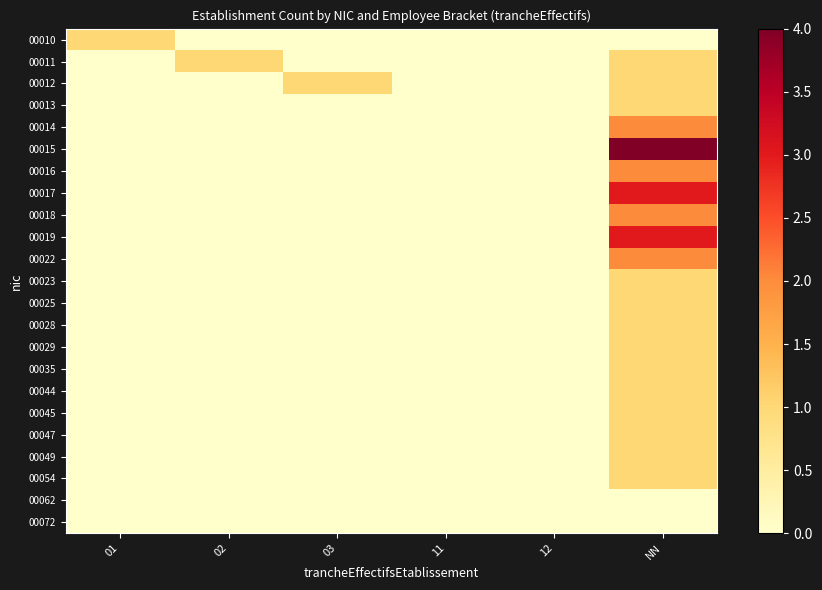

Reading left to right, list all the values displayed in this chart.

00010: 01=1	02=0	03=0	11=0	12=0	NN=0
00011: 01=0	02=1	03=0	11=0	12=0	NN=1
00012: 01=0	02=0	03=1	11=0	12=0	NN=1
00013: 01=0	02=0	03=0	11=0	12=0	NN=1
00014: 01=0	02=0	03=0	11=0	12=0	NN=2
00015: 01=0	02=0	03=0	11=0	12=0	NN=4
00016: 01=0	02=0	03=0	11=0	12=0	NN=2
00017: 01=0	02=0	03=0	11=0	12=0	NN=3
00018: 01=0	02=0	03=0	11=0	12=0	NN=2
00019: 01=0	02=0	03=0	11=0	12=0	NN=3
00022: 01=0	02=0	03=0	11=0	12=0	NN=2
00023: 01=0	02=0	03=0	11=0	12=0	NN=1
00025: 01=0	02=0	03=0	11=0	12=0	NN=1
00028: 01=0	02=0	03=0	11=0	12=0	NN=1
00029: 01=0	02=0	03=0	11=0	12=0	NN=1
00035: 01=0	02=0	03=0	11=0	12=0	NN=1
00044: 01=0	02=0	03=0	11=0	12=0	NN=1
00045: 01=0	02=0	03=0	11=0	12=0	NN=1
00047: 01=0	02=0	03=0	11=0	12=0	NN=1
00049: 01=0	02=0	03=0	11=0	12=0	NN=1
00054: 01=0	02=0	03=0	11=0	12=0	NN=1
00062: 01=0	02=0	03=0	11=0	12=0	NN=0
00072: 01=0	02=0	03=0	11=0	12=0	NN=0